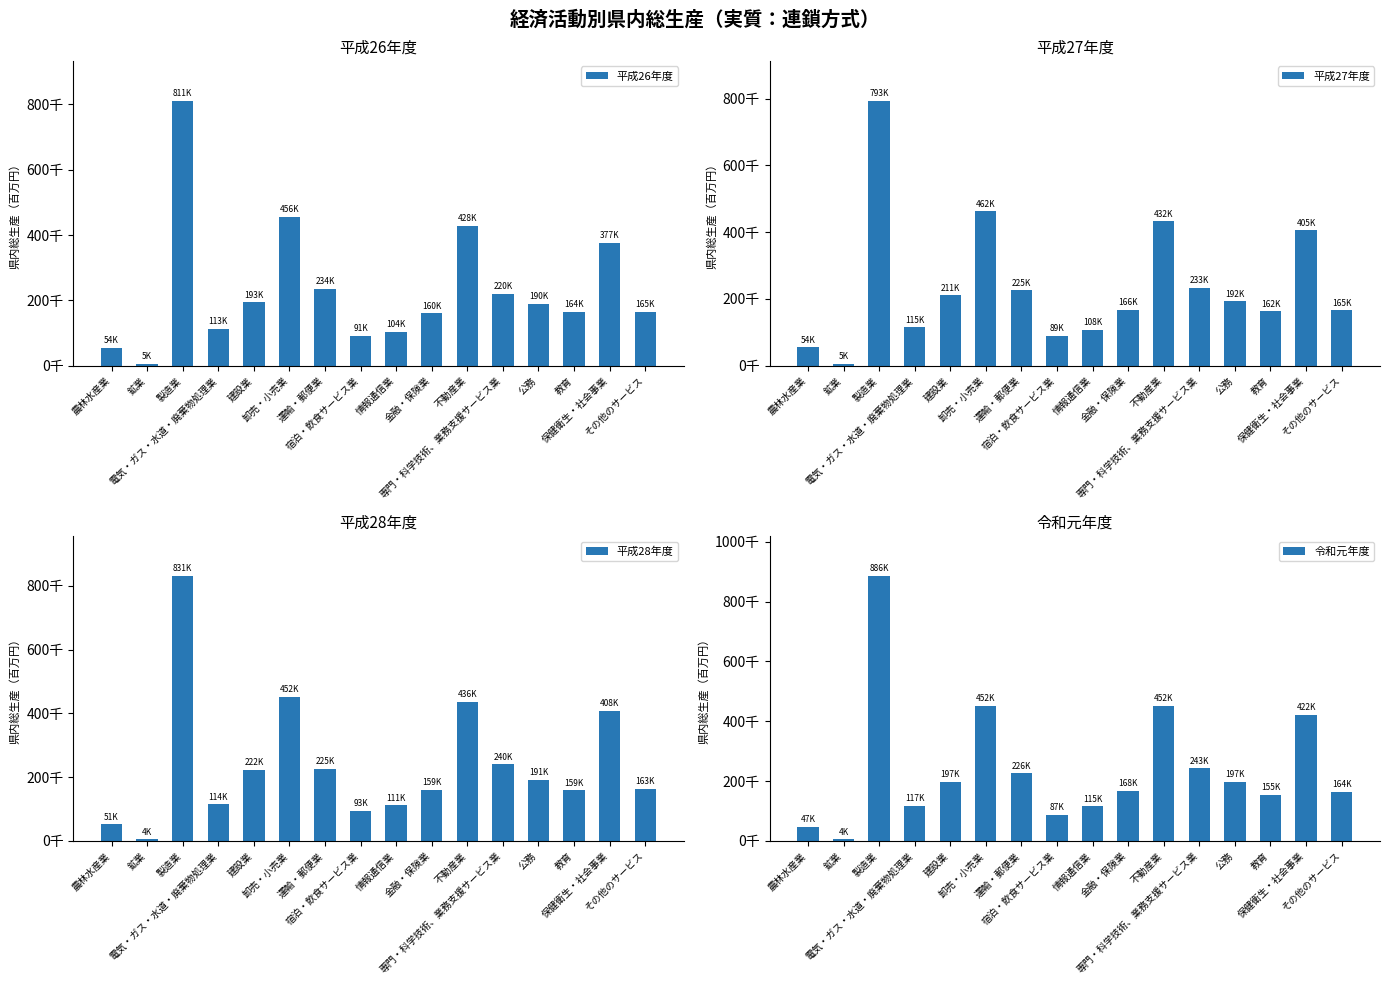

At which label is 平成28年度 closest to 418274?

保健衛生・社会事業